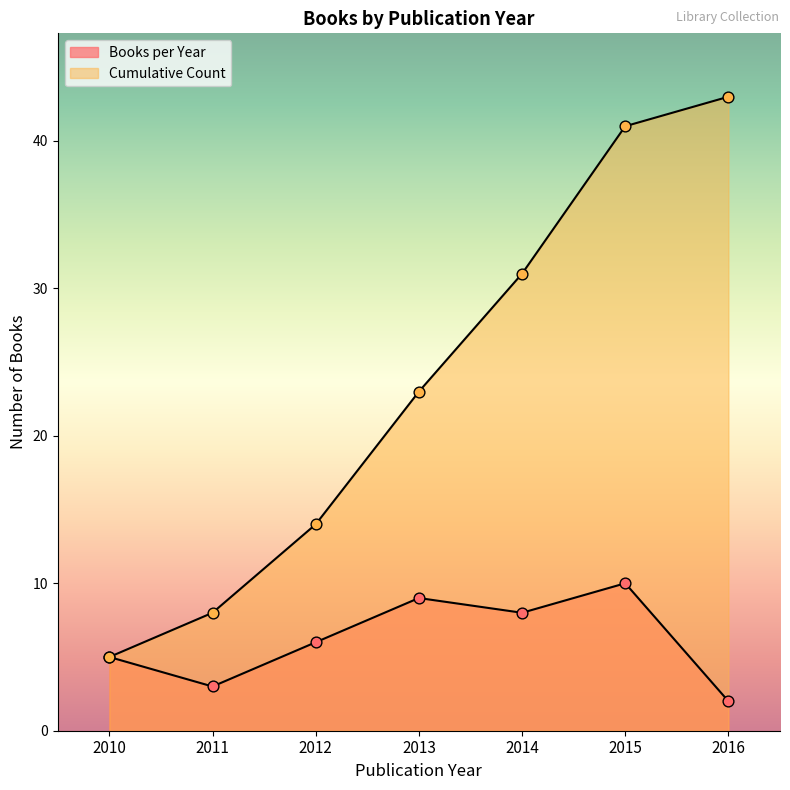

Which series reaches the maximum Y coordinate?

Cumulative Count